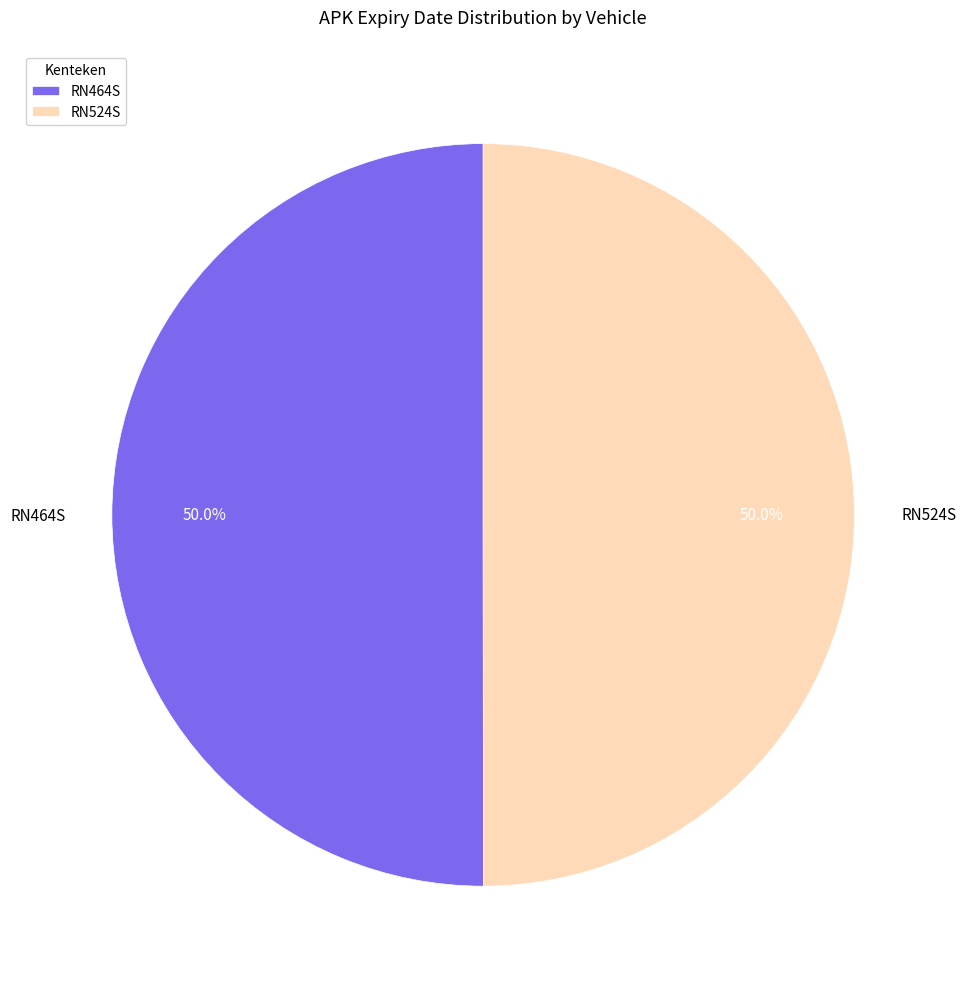

What is the ratio of the value at RN524S to the value at RN464S?

1.0